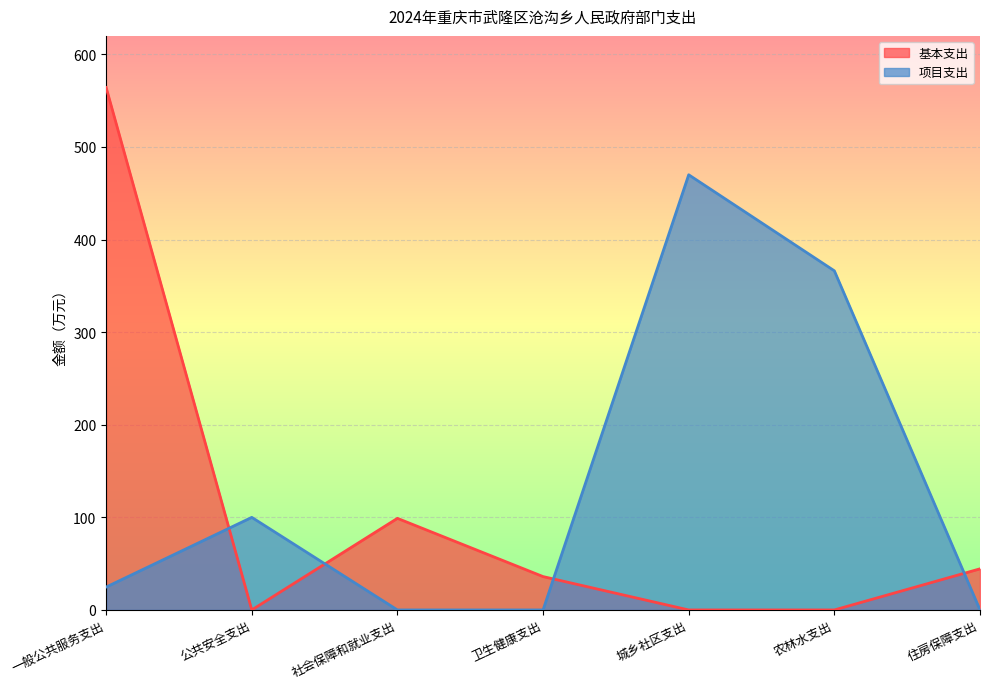

Rank the series by their average value, from lowest to highest.

基本支出, 项目支出